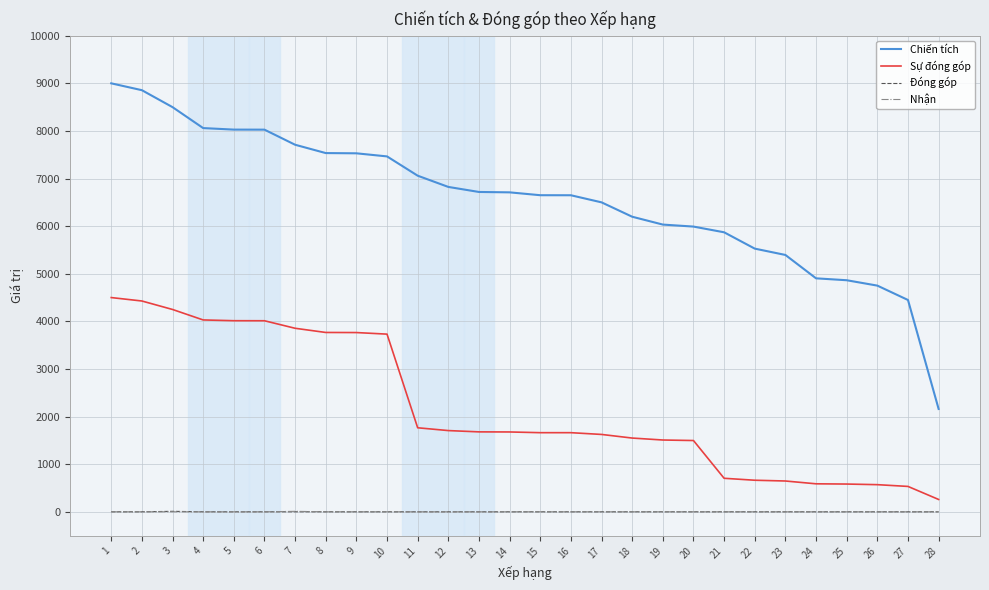

Is the value of Nhận at 12 greater than the value of Chiến tích at 7?

No